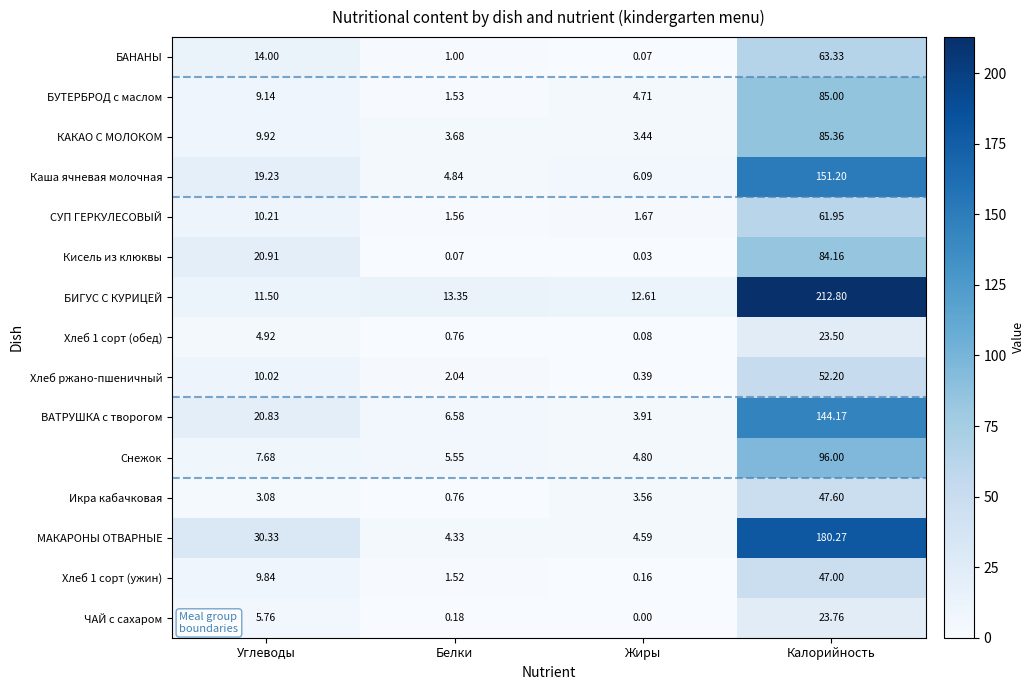

Between Белки and Жиры, which series saw the biggest shift?

БУТЕРБРОД с маслом